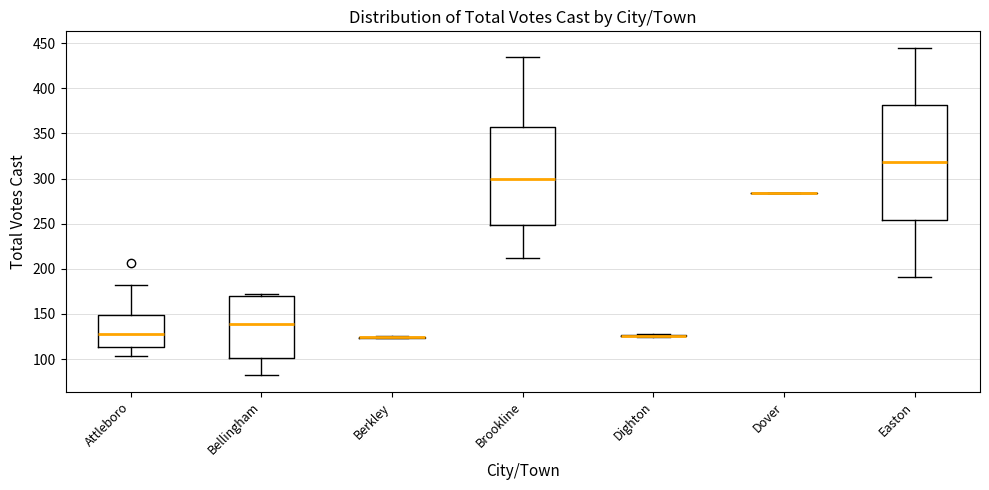

Reading left to right, read every box against the y-axis: the position of its median line, the range the box covers, and the ends of its whiskers. The values are not printed on the chart, so give them approximately, as read against the axis.

Attleboro: median 130, box 115 to 150, whiskers 105 to 180
Bellingham: median 140, box 100 to 170, whiskers 80 to 170 (just above the box's upper edge)
Berkley: box collapsed to a line at 125, whiskers 125 to 125
Brookline: median 300, box 250 to 355, whiskers 210 to 435
Dighton: box collapsed to a line at 125, whiskers 125 to 130
Dover: box collapsed to a line at 285, whiskers 285 to 285
Easton: median 320, box 255 to 380, whiskers 190 to 445